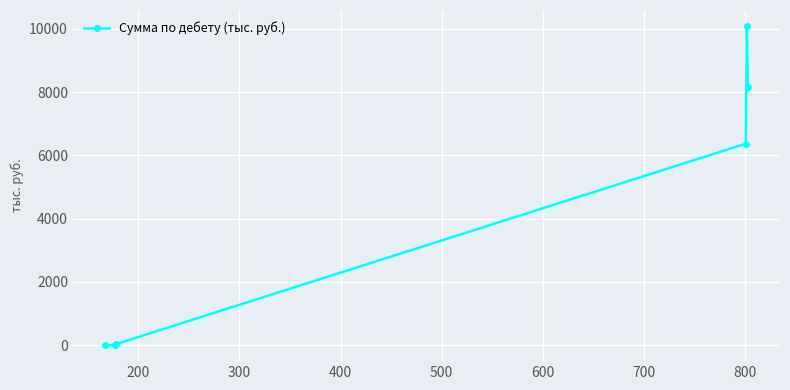

What is the sum of all values?

24641.0